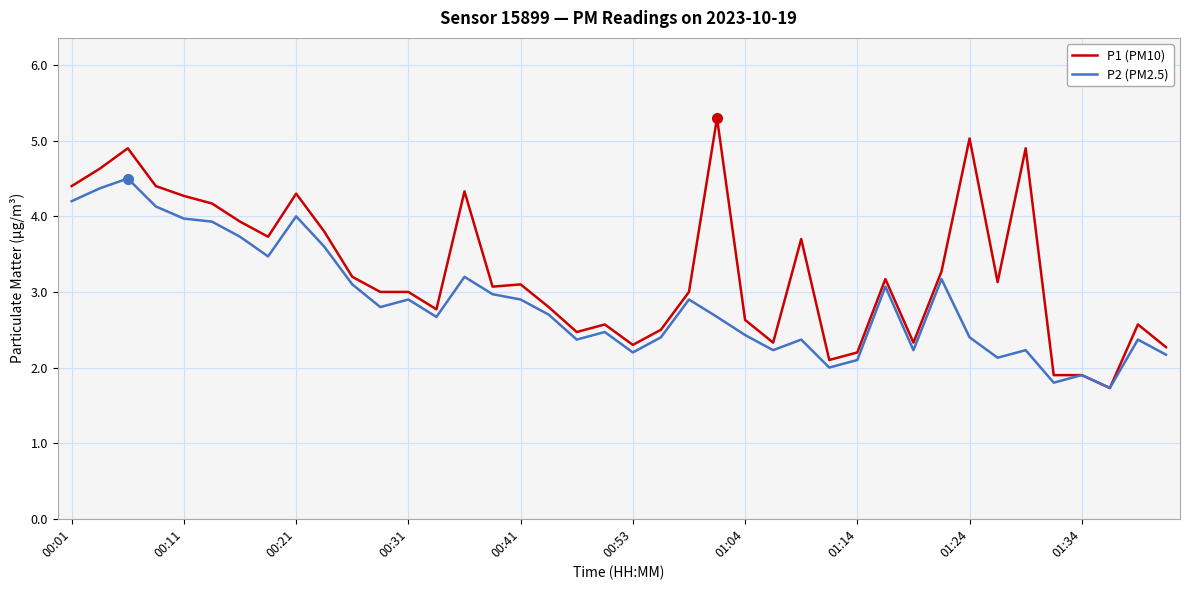

Which series has the largest range (max minus min)?

P1 (PM10)